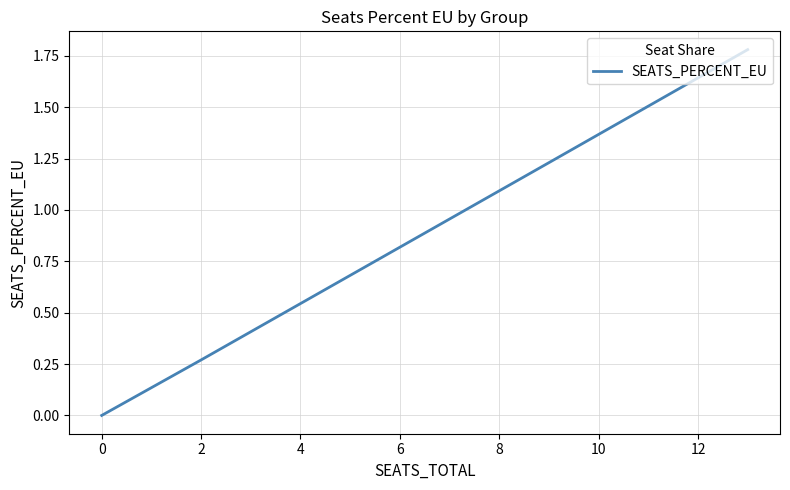

Does the chart have visible grid lines?

Yes